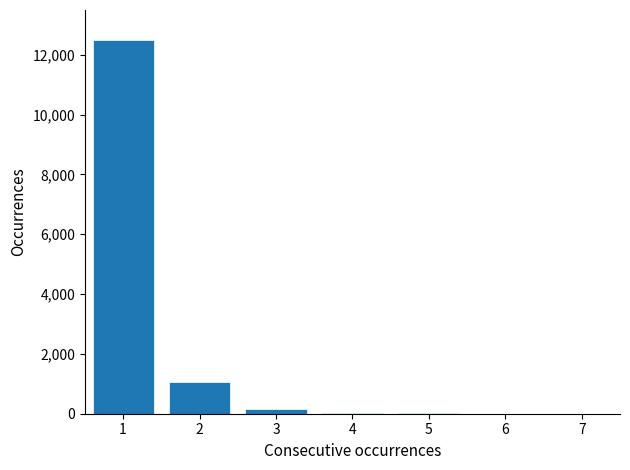

What is the greatest value displayed?

12500